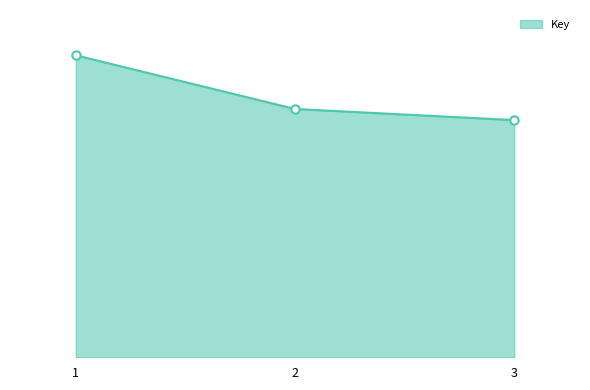

What is the average value?

172940369